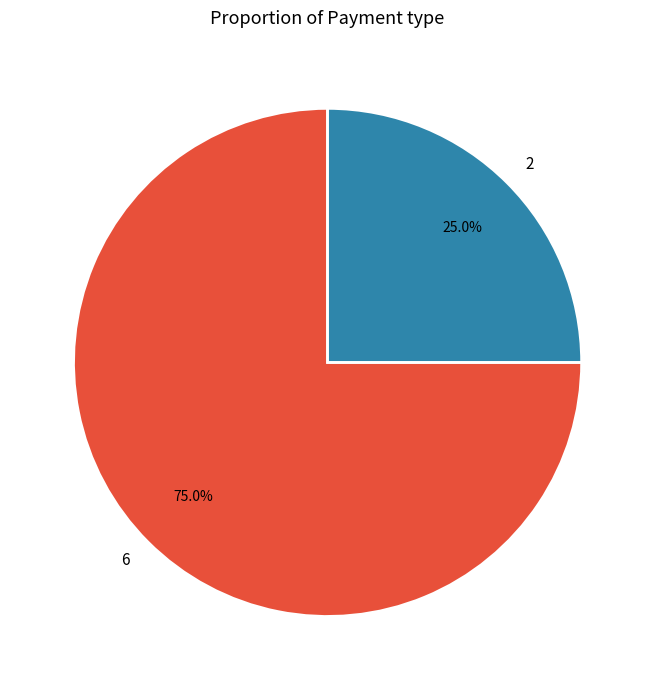

Is it true that 6 is 75% of the pie?

True